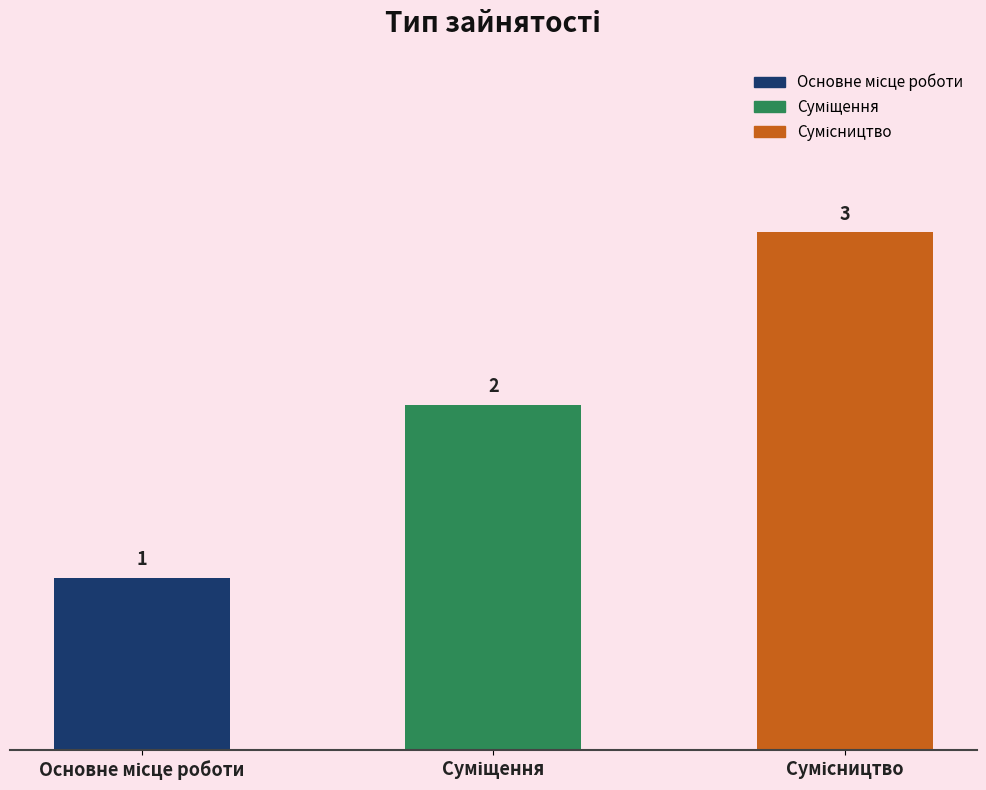

What is the value of the 3rd bar from the left?

3